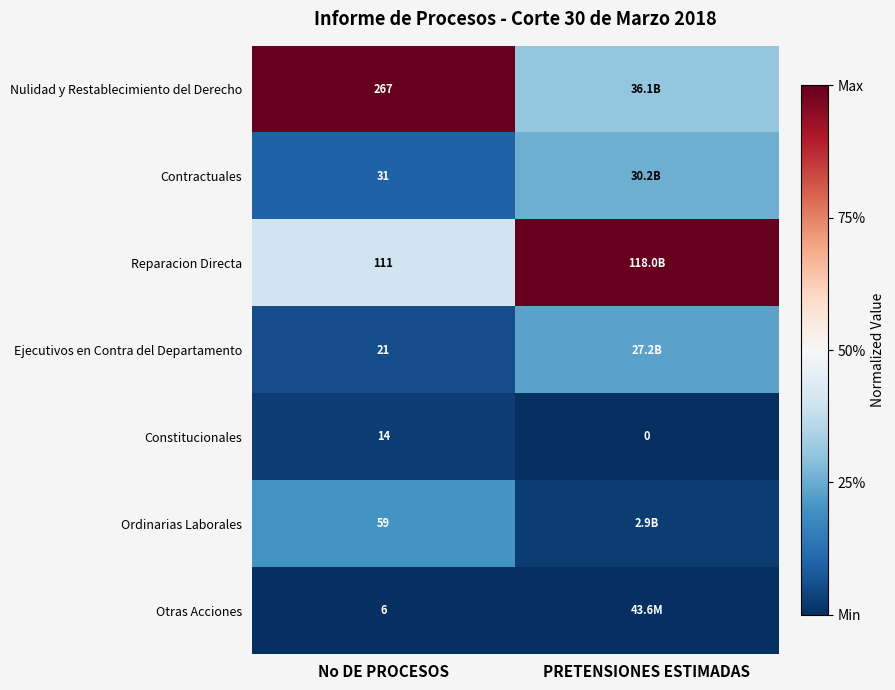

Rank the series at No DE PROCESOS from highest to lowest value.

Nulidad y Restablecimiento del Derecho, Reparacion Directa, Ordinarias Laborales, Contractuales, Ejecutivos en Contra del Departamento, Constitucionales, Otras Acciones